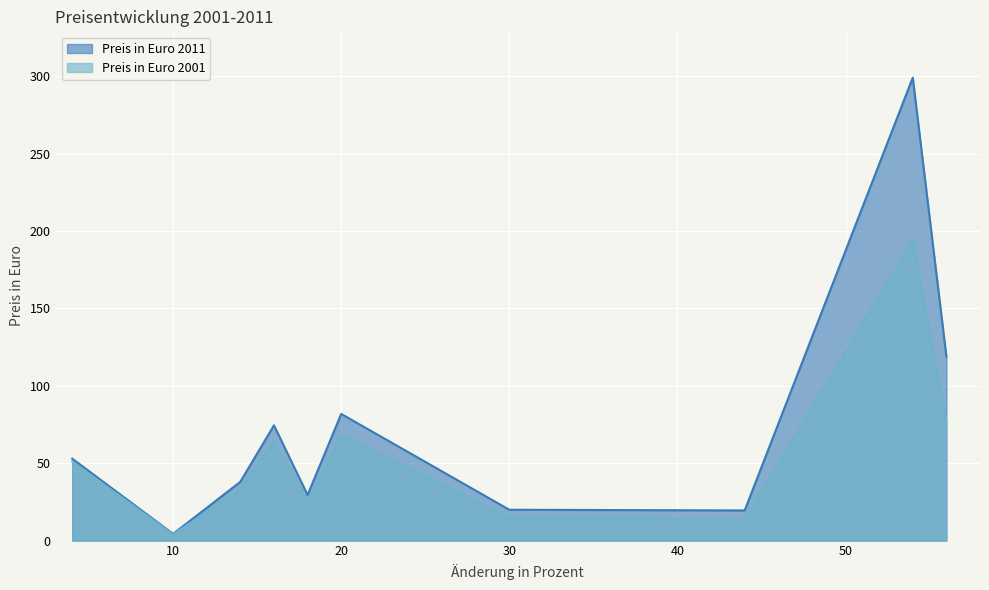

The Preis in Euro 2011 series shows 19.5 at Schuster, Herrenschuhe besohlen. True or false?

True